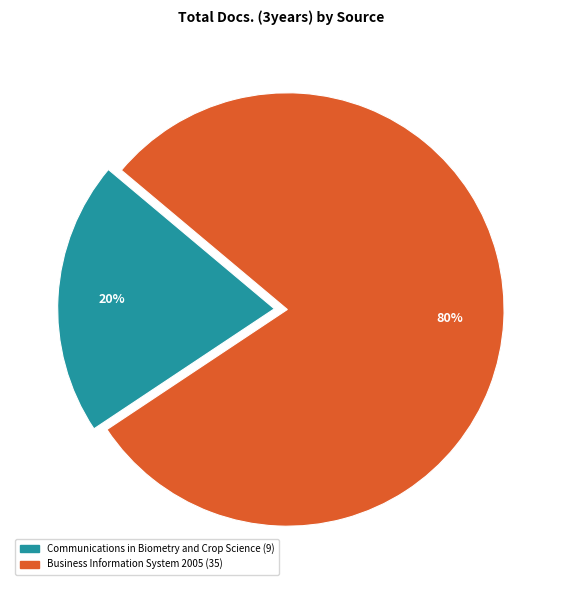

Does any single category account for the majority?

Yes